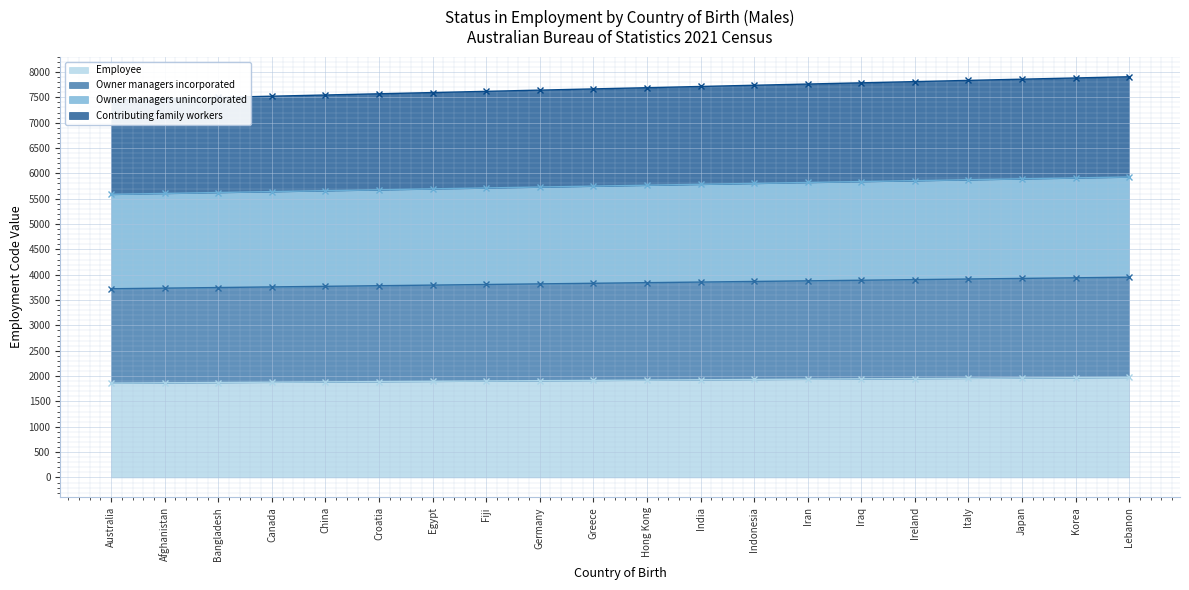

True or false: Owner managers incorporated and Contributing family workers intersect in this chart.

False